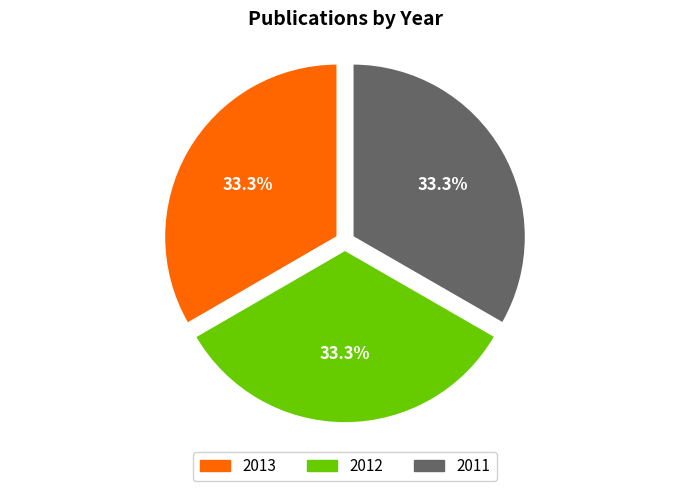

How many segments does this pie chart have?

3